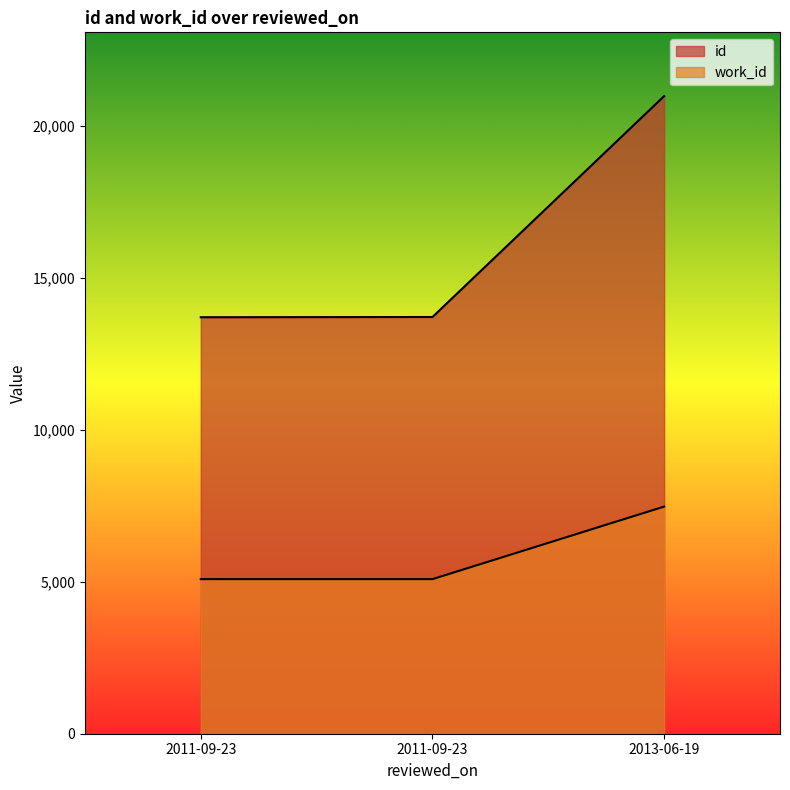

What are all the series names shown in the legend?

id, work_id